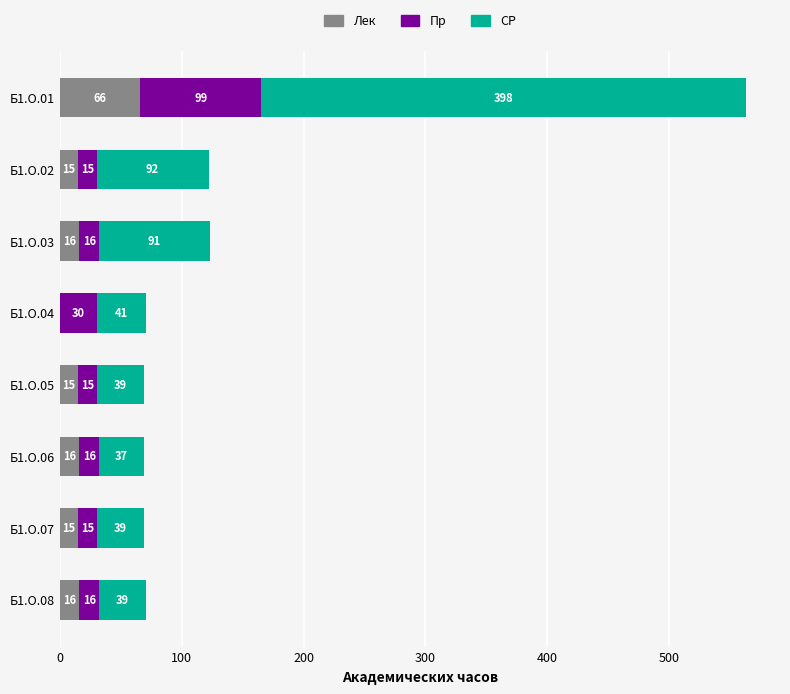

What are all the series names shown in the legend?

Лек, Пр, СР